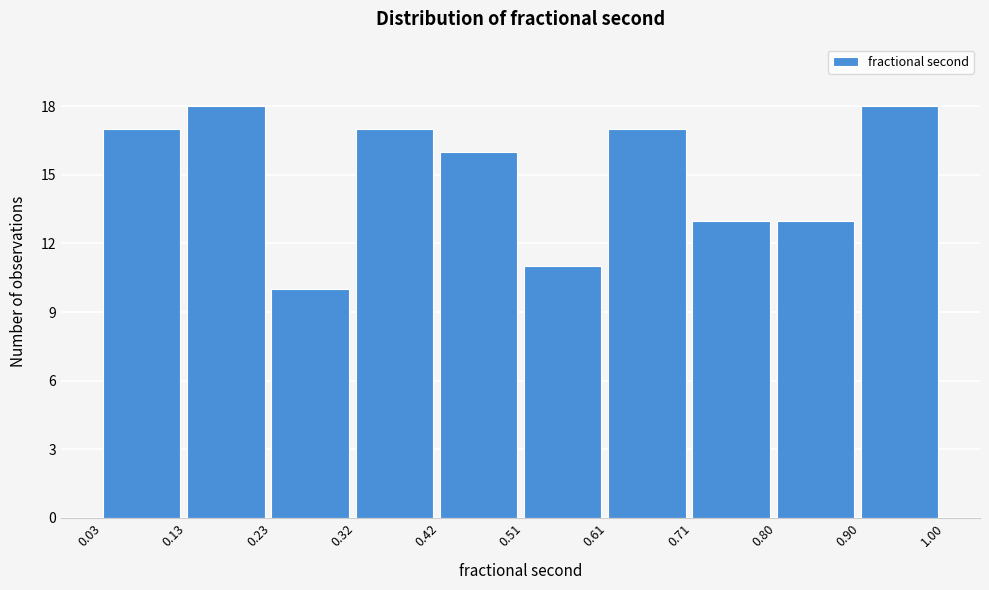

Reading left to right, transcribe this chart: for each bar, give the range it covers on the x-axis and its height. The values are not printed on the chart, so give them approximately, as read against the axis.

0.03 to 0.13: 17
0.13 to 0.23: 18
0.23 to 0.32: 10
0.32 to 0.42: 17
0.42 to 0.51: 16
0.51 to 0.61: 11
0.61 to 0.71: 17
0.71 to 0.80: 13
0.80 to 0.90: 13
0.90 to 1.00: 18